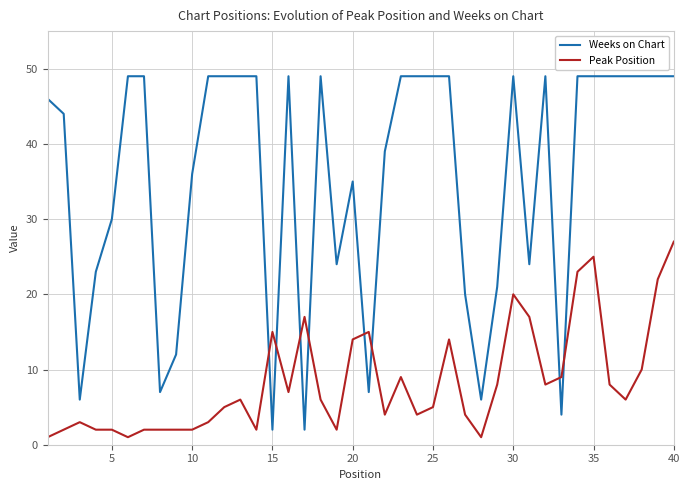

List the series in order of their peak value, lowest first.

Peak Position, Weeks on Chart